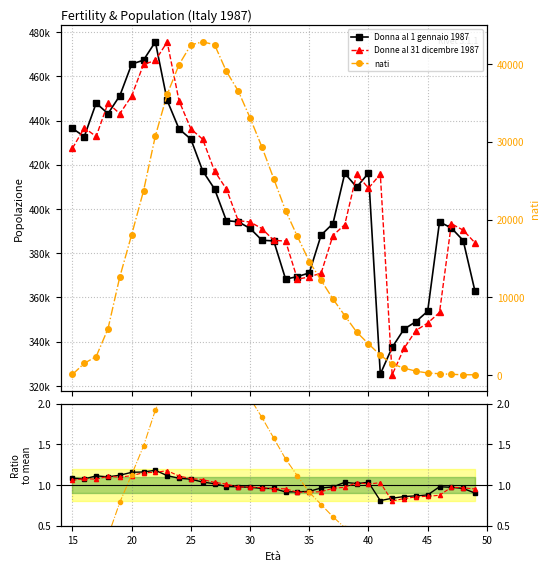

How many categories are shown in the chart?

35